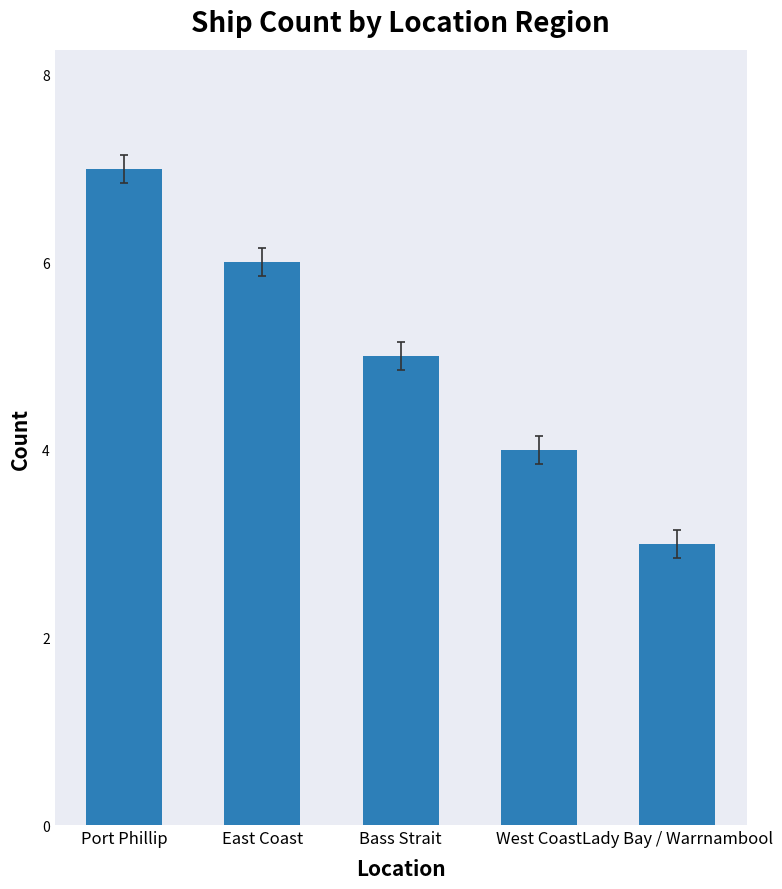

What is the difference between the second highest and minimum values?

3